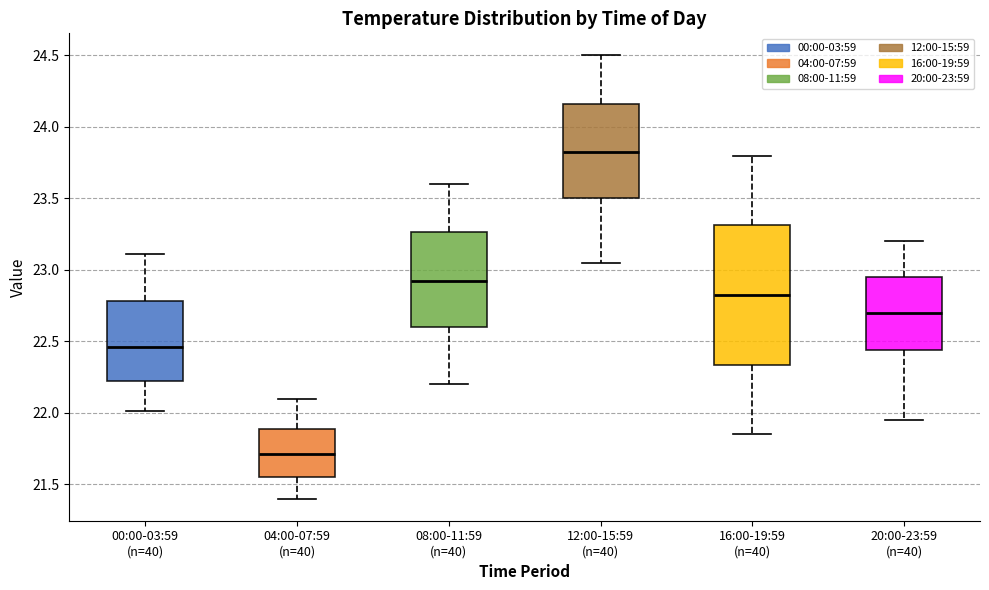

Which box's median line is the highest?

12:00-15:59 (n=40)